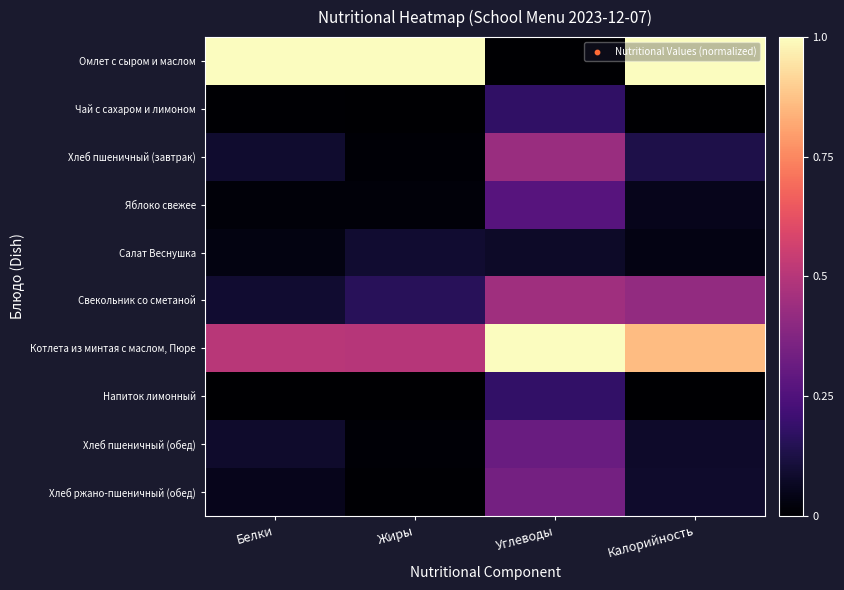

Count the number of categories in the chart.

4